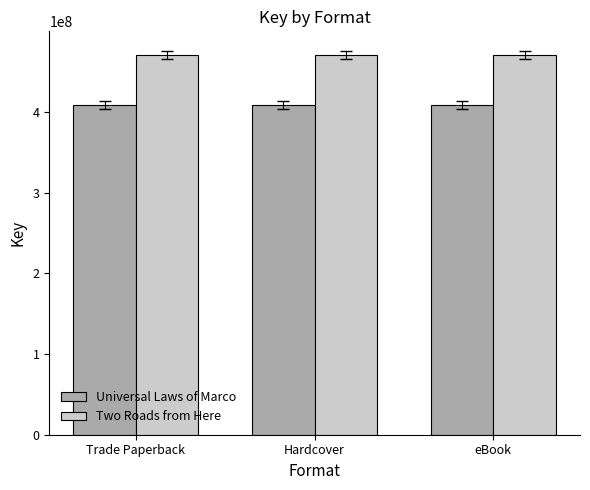

What is the sum of the Universal Laws of Marco values at eBook and Hardcover?

817791184